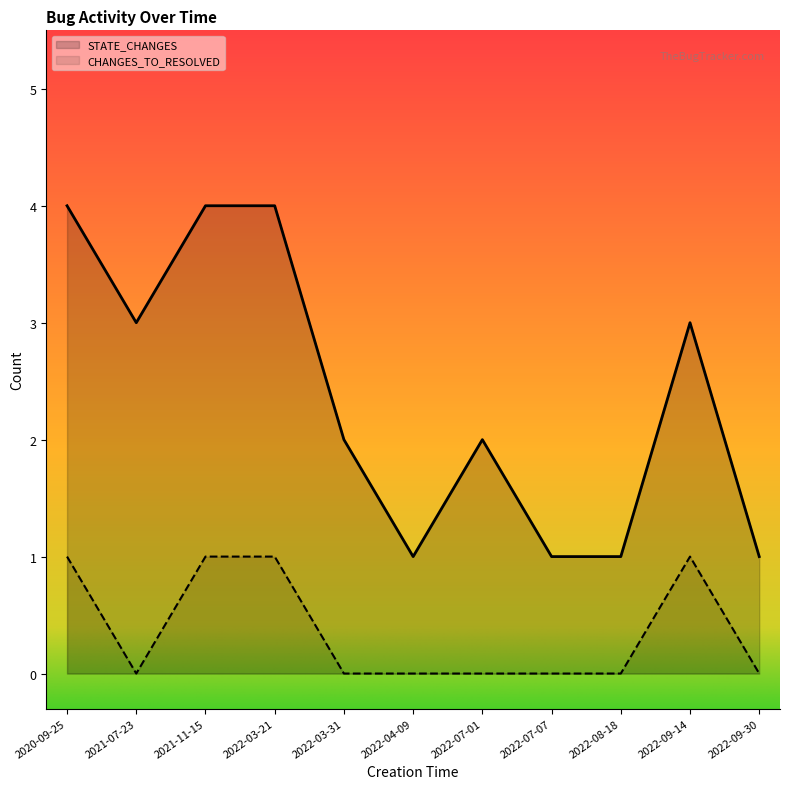

At which category does the chart reach its peak across all series?

2020-09-25